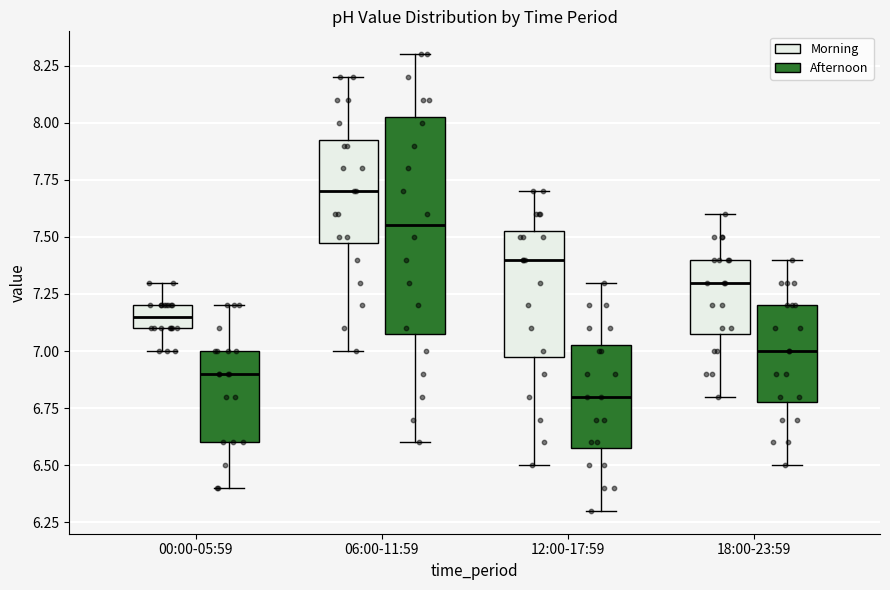

Where is the lower edge of the box for 06:00-11:59 (Morning) on the y-axis? The values are not printed on the chart, so give them approximately, as read against the axis.

7.50